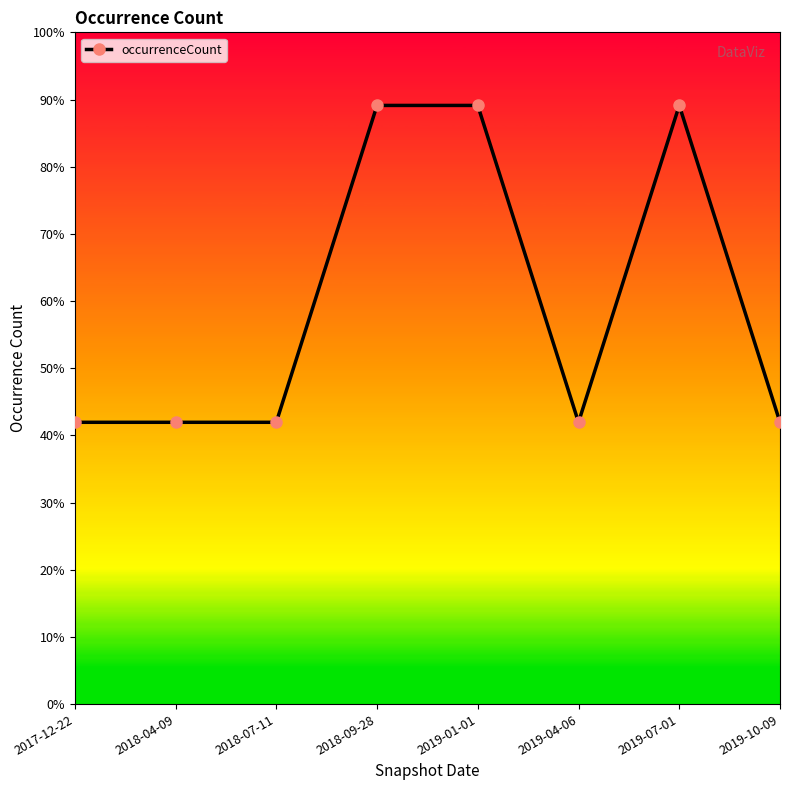

Count the values in the range 8391 to 17824.

8